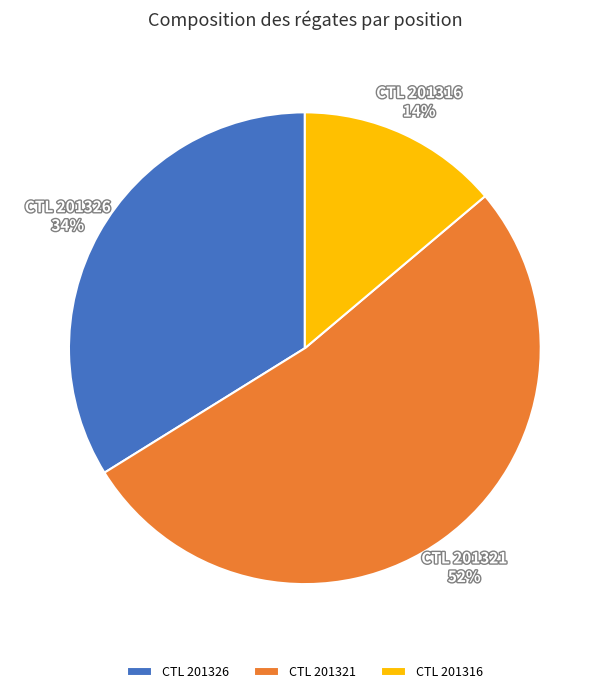

To the nearest percent, what is the difference between the largest and smallest slice percentages?

38%